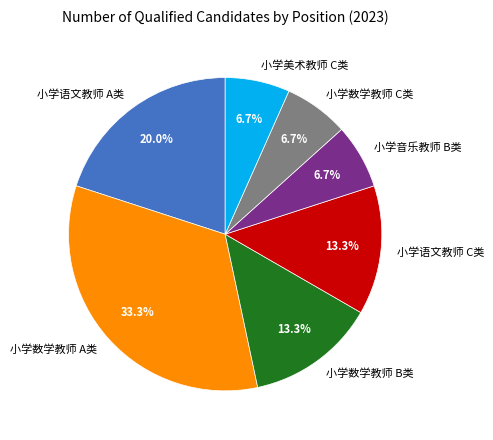

The 小学语文教师 C类 slice represents 13% of the pie. True or false?

True